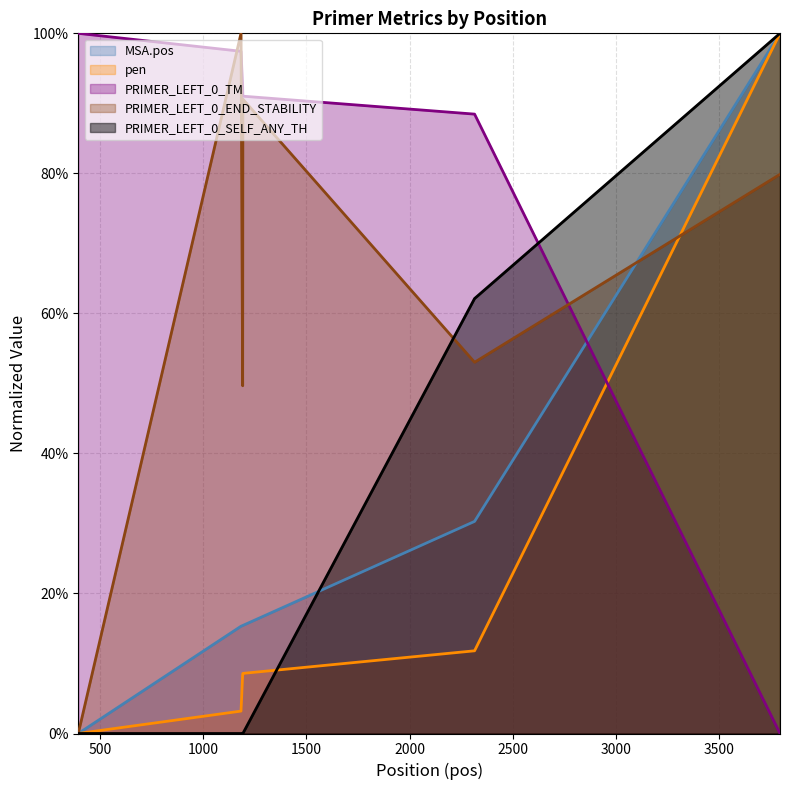

What is the difference between the PRIMER_LEFT_0_END_STABILITY values at 3794 and 1193?

0.1